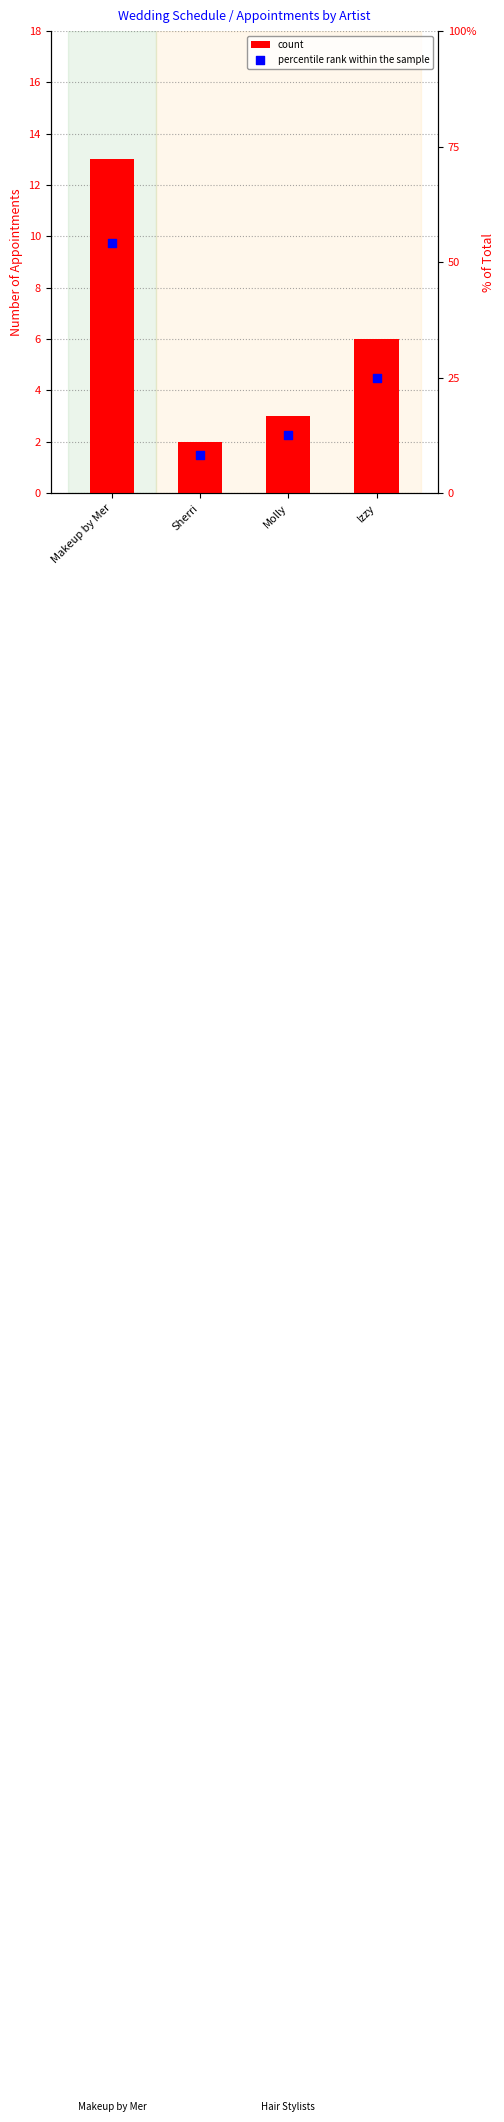

What are all the series names shown in the legend?

count, percentile rank within the sample